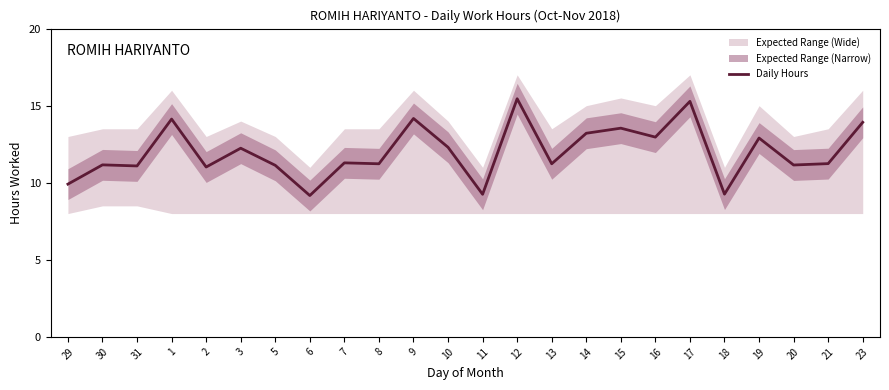

What position from the right is 21?

2